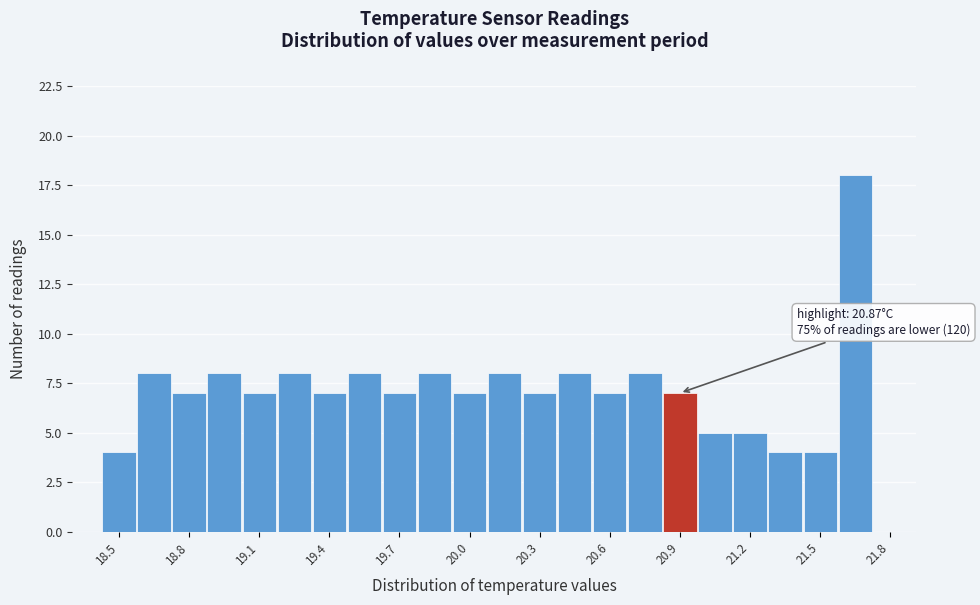

Around what value on the x-axis is the tallest bar? Give the approximate position of its centre, as read against the axis.

21.60